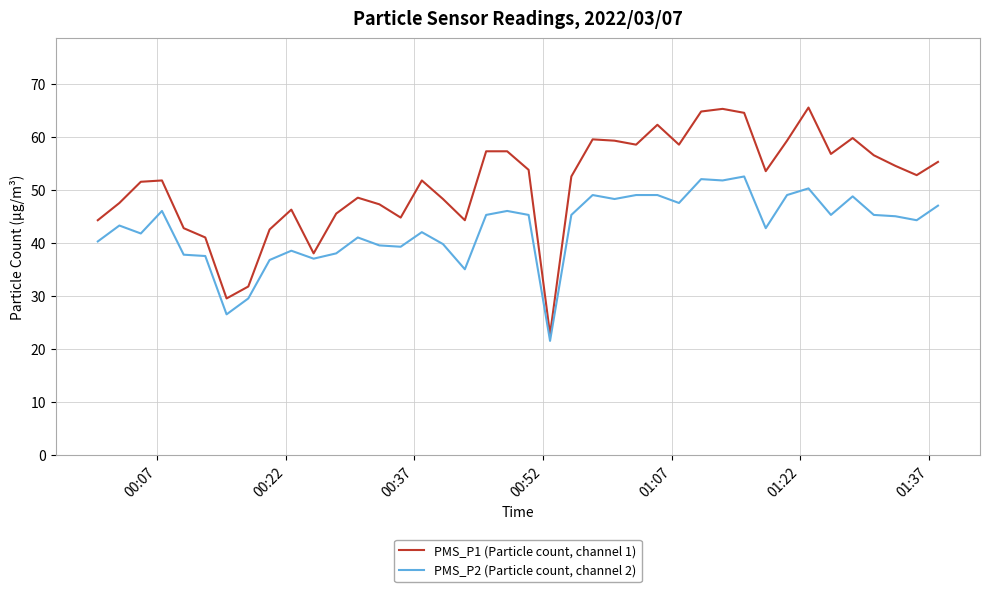

List the series in order of their peak value, highest first.

PMS_P1 (Particle count, channel 1), PMS_P2 (Particle count, channel 2)